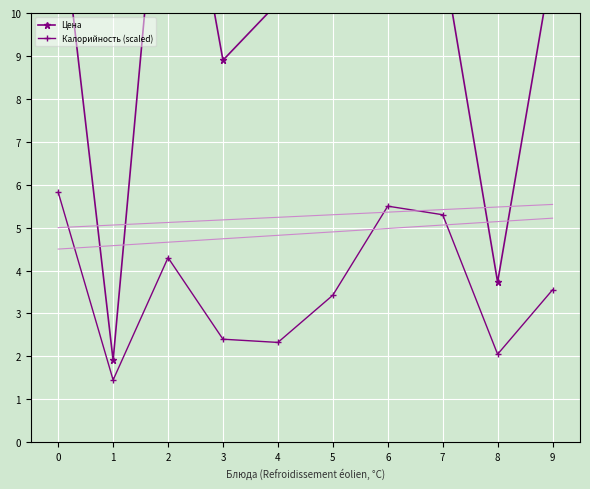

How many interior local valleys does the Калорийность (scaled) series have?

3